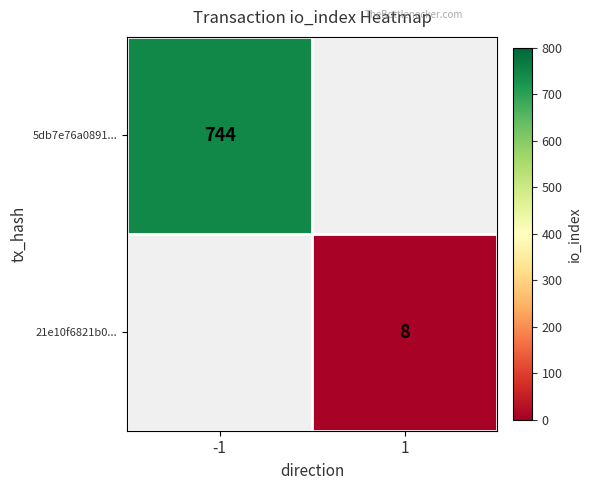

The 21e10f6821b0... series shows 8 at 1. True or false?

True